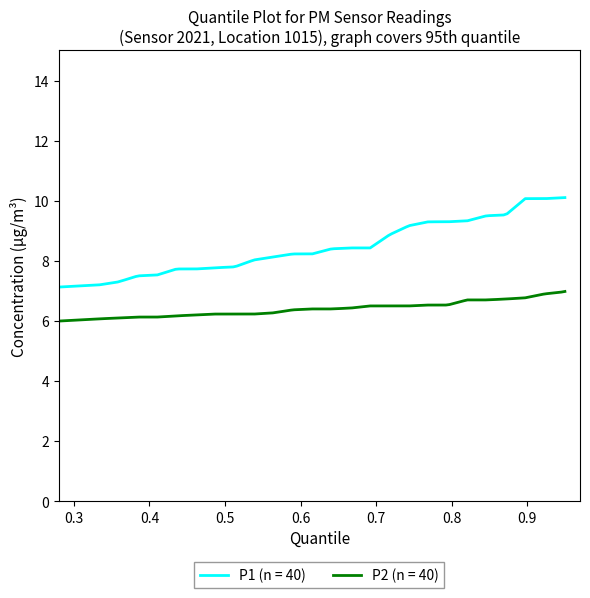

What is the lowest value of the P1 (n = 40) series?

6.2